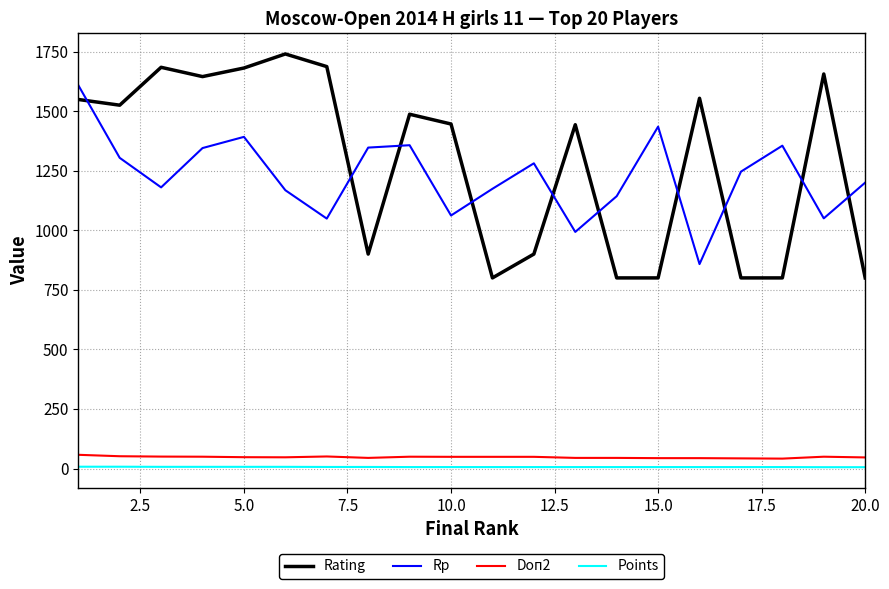

Which series has the largest range (max minus min)?

Rating